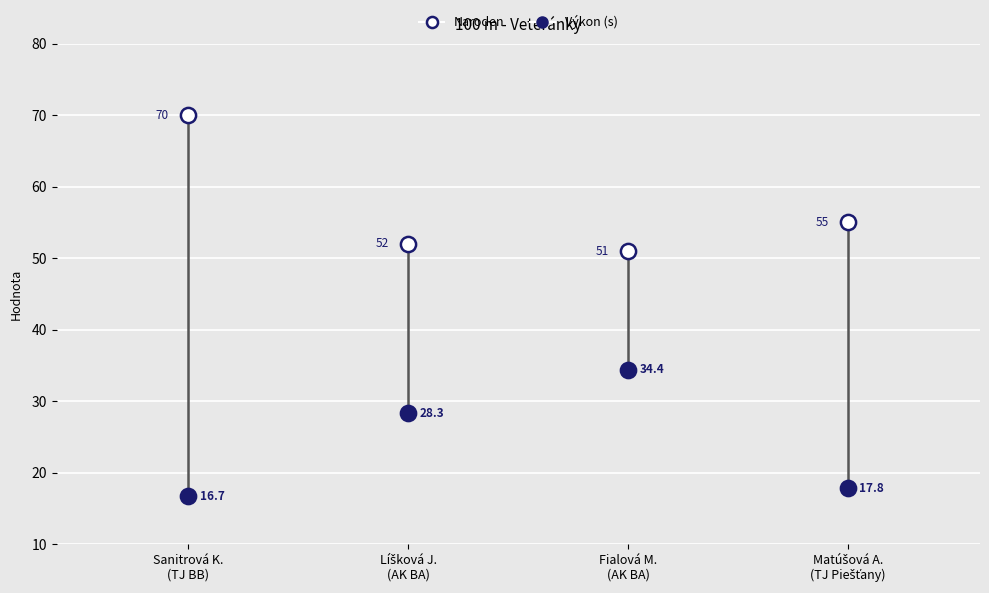

What is the total value across all series at AK Veterán Bratislava?

80.3